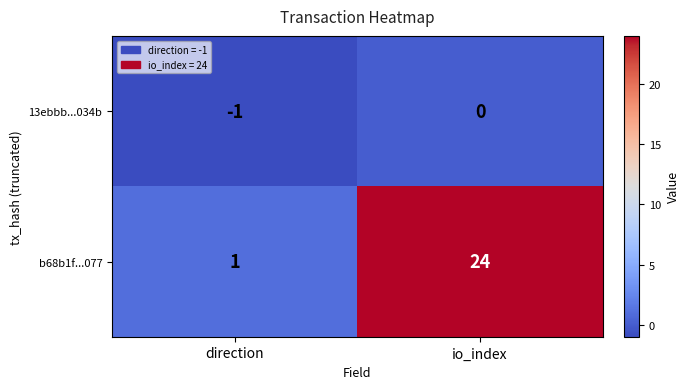

What is the sum of the b68b1f...077 values at direction and io_index?

25